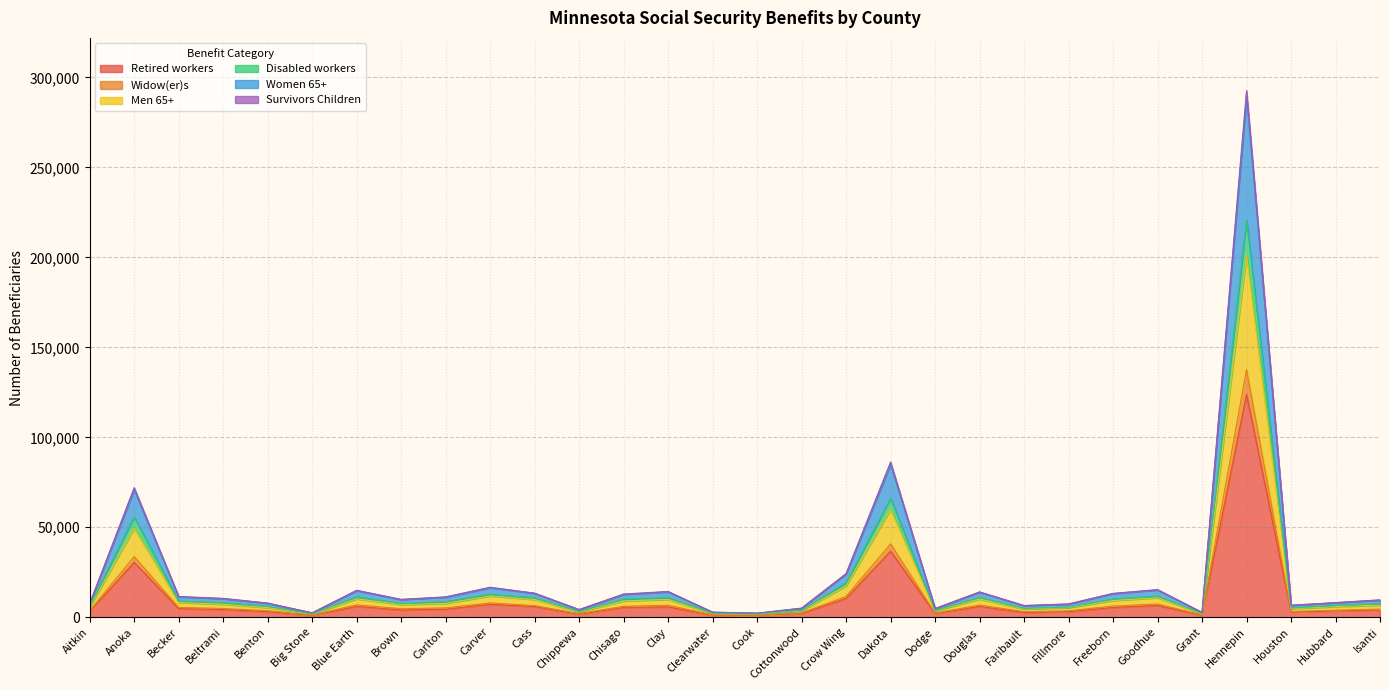

True or false: Women 65+ and Disabled workers cross at least once.

False